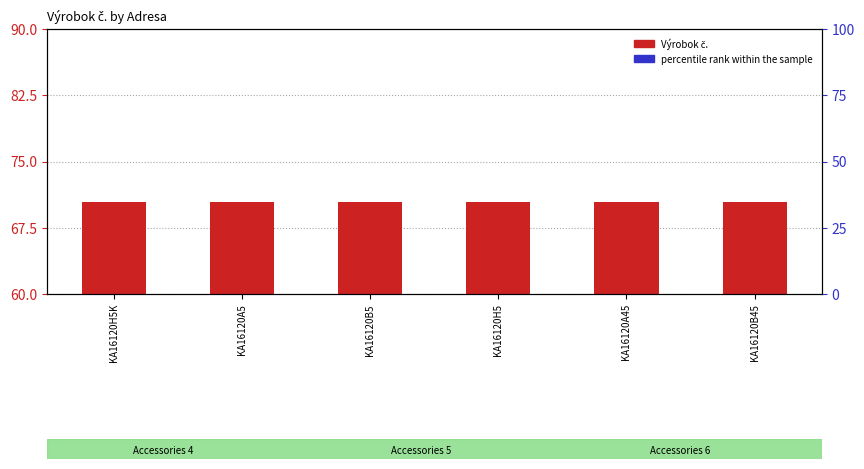

Reading right to left, transcribe all the data shown in this chart.

Výrobok č.: 70.5	70.5	70.4	70.4	70.4	70.4
percentile rank within the sample: 12.5	10.0	7.5	5.0	2.5	0.0